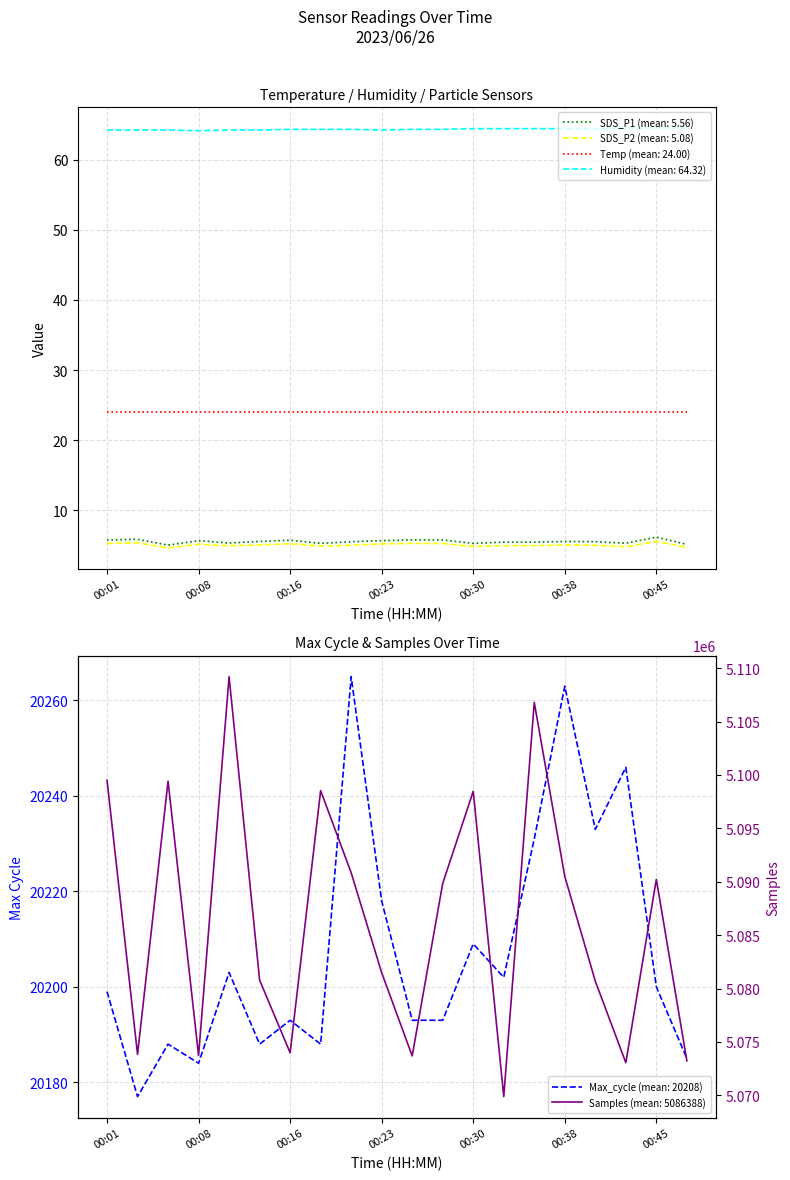

True or false: SDS_P2 and Samples intersect in this chart.

False